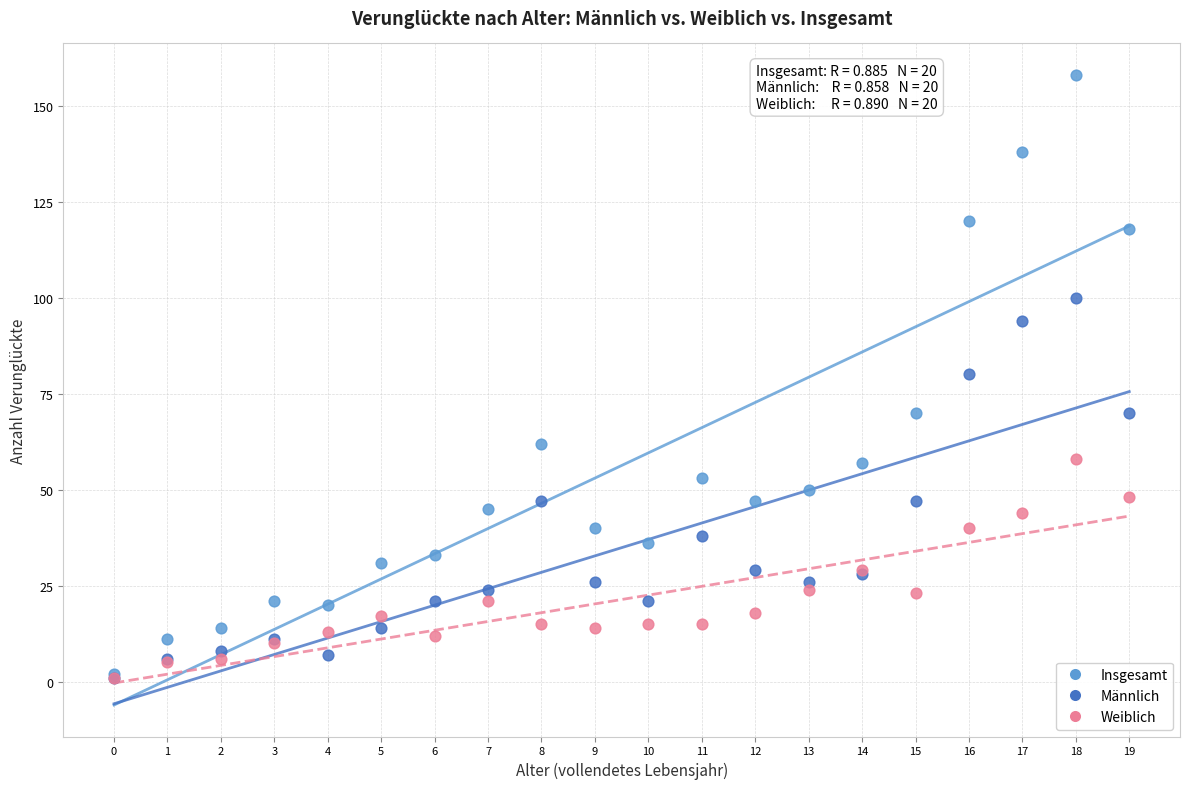

What are all the series names shown in the legend?

Insgesamt, Männlich, Weiblich